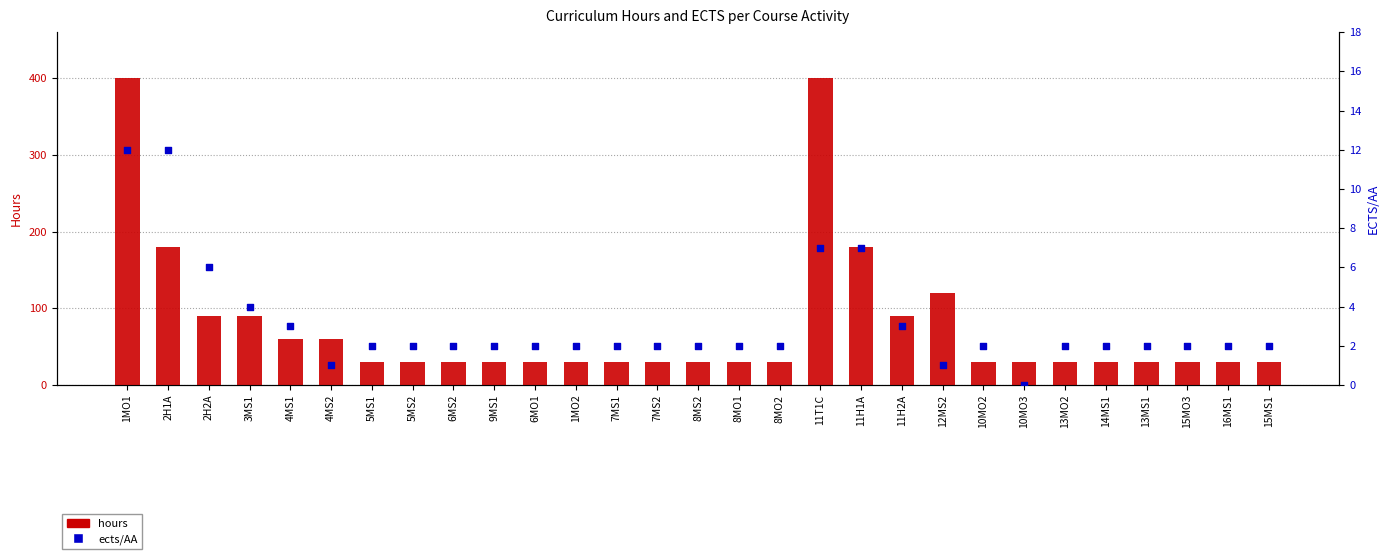

Which series reaches the minimum Y coordinate?

ects/AA